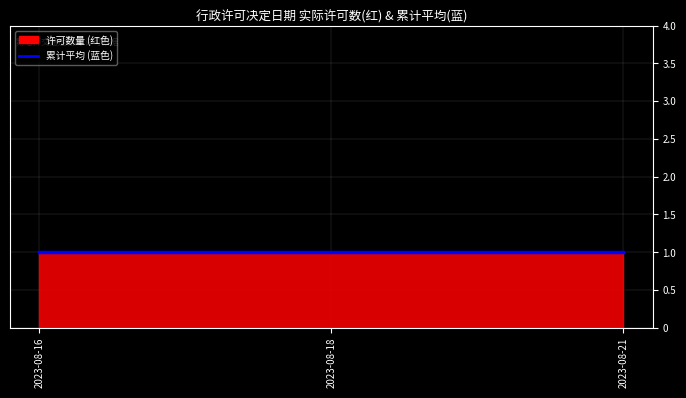

What is the value of the 许可事项数量 point at the 1st from the left?

1